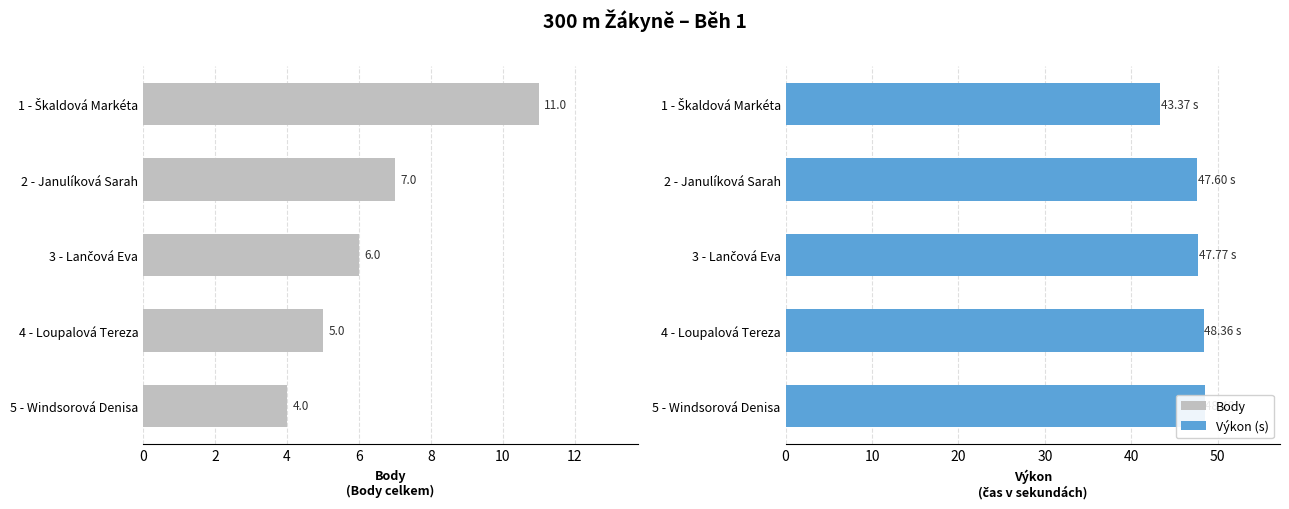

What is the difference between the Body values at 8 and 4?

2.0